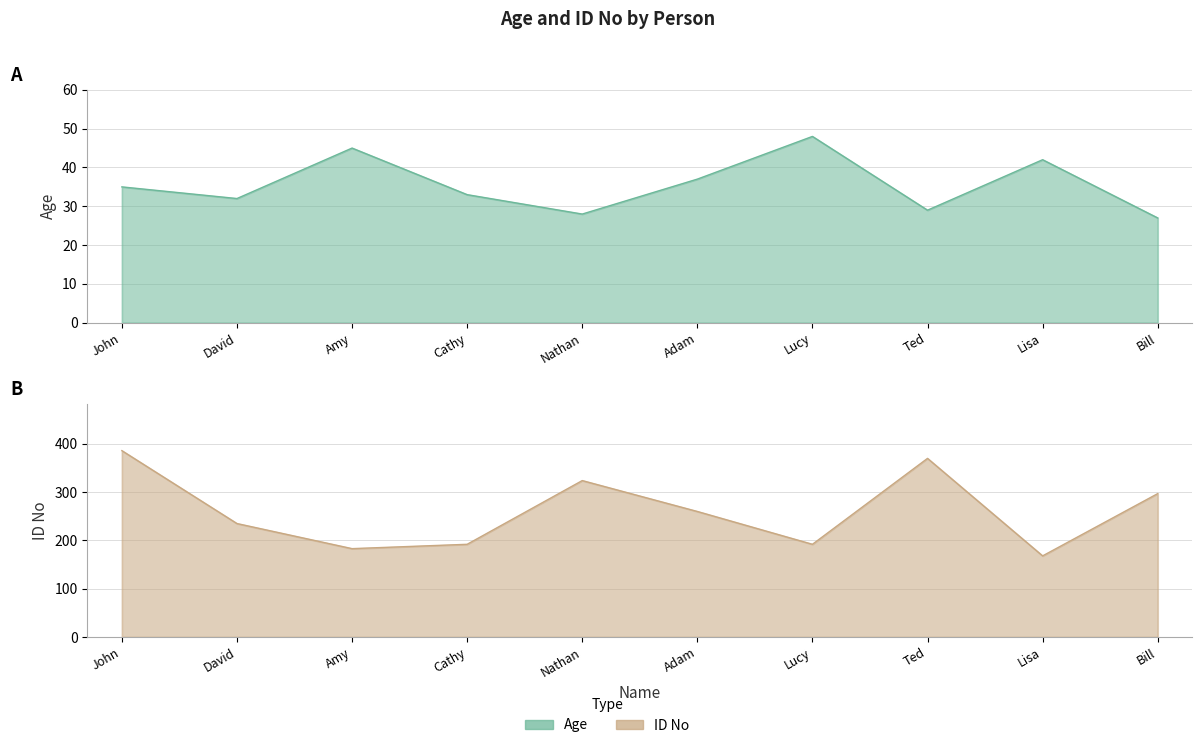

What is the difference between the highest and lowest values at Bill?

270